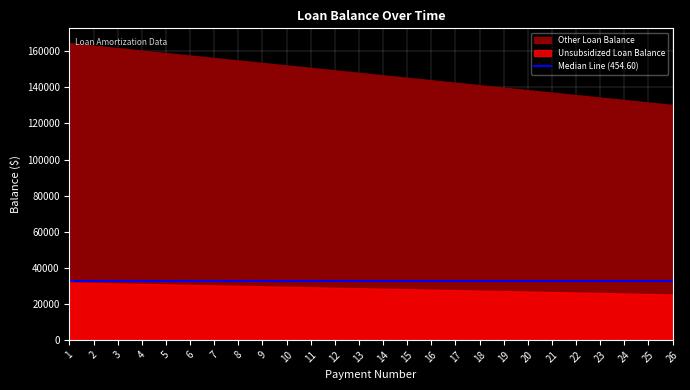

Between 11 and 16, which series saw the biggest shift?

Other Loan Balance